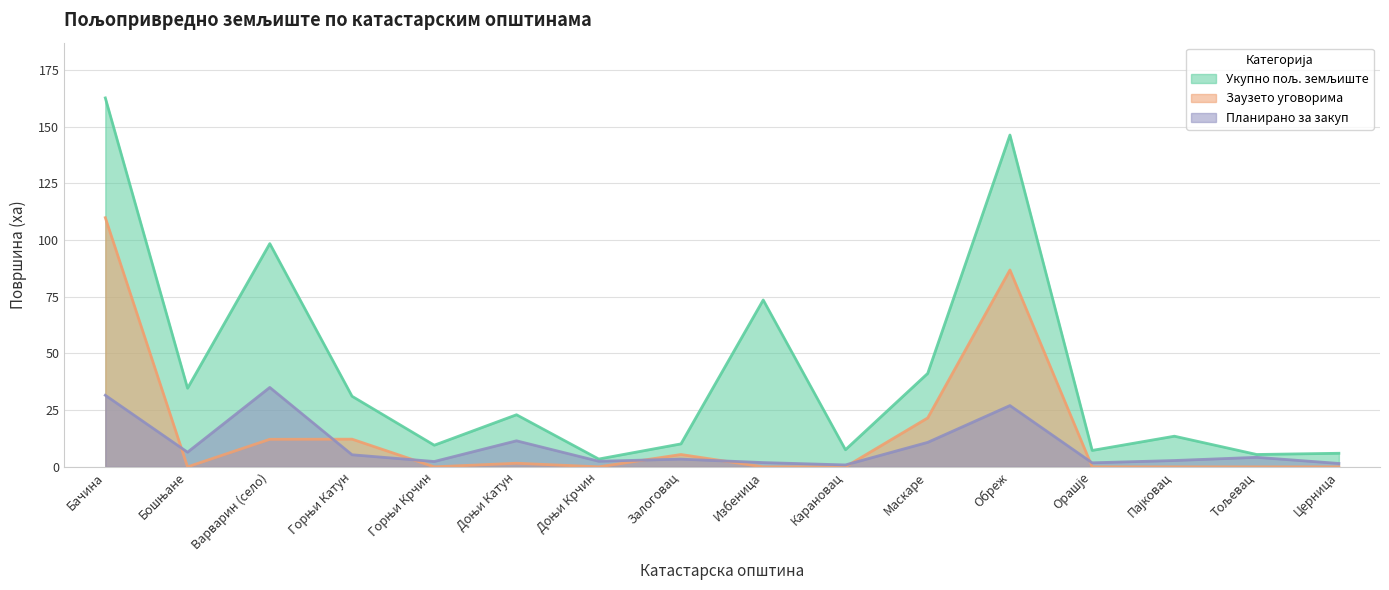

Does the chart display data point markers on the line(s)?

No